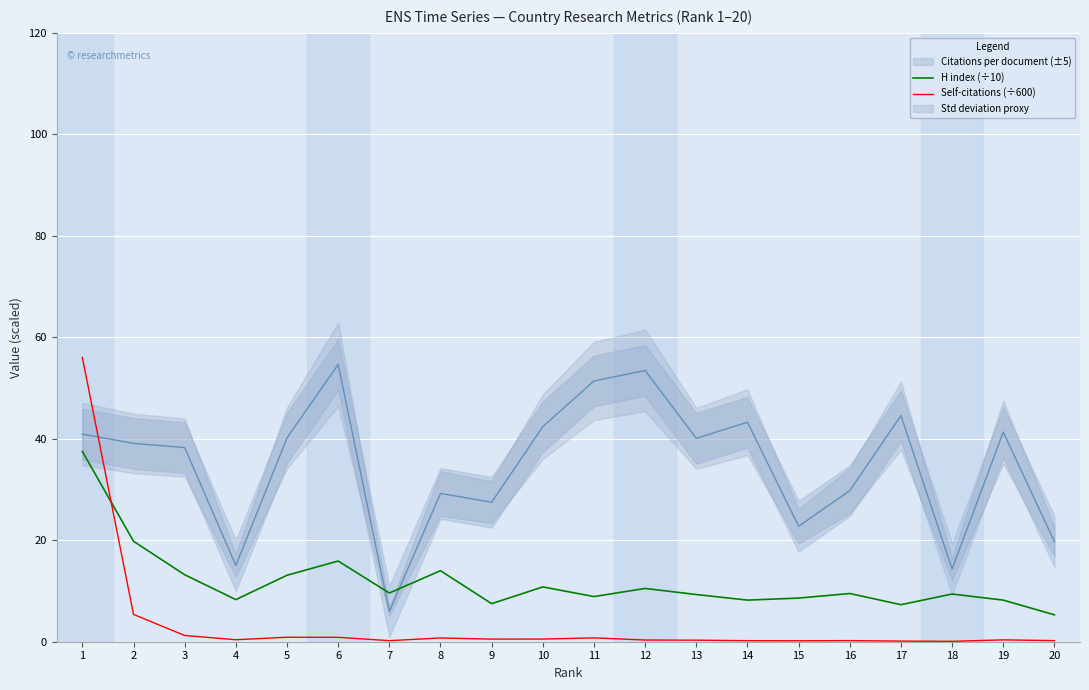

What is the minimum value shown in the chart?

0.1